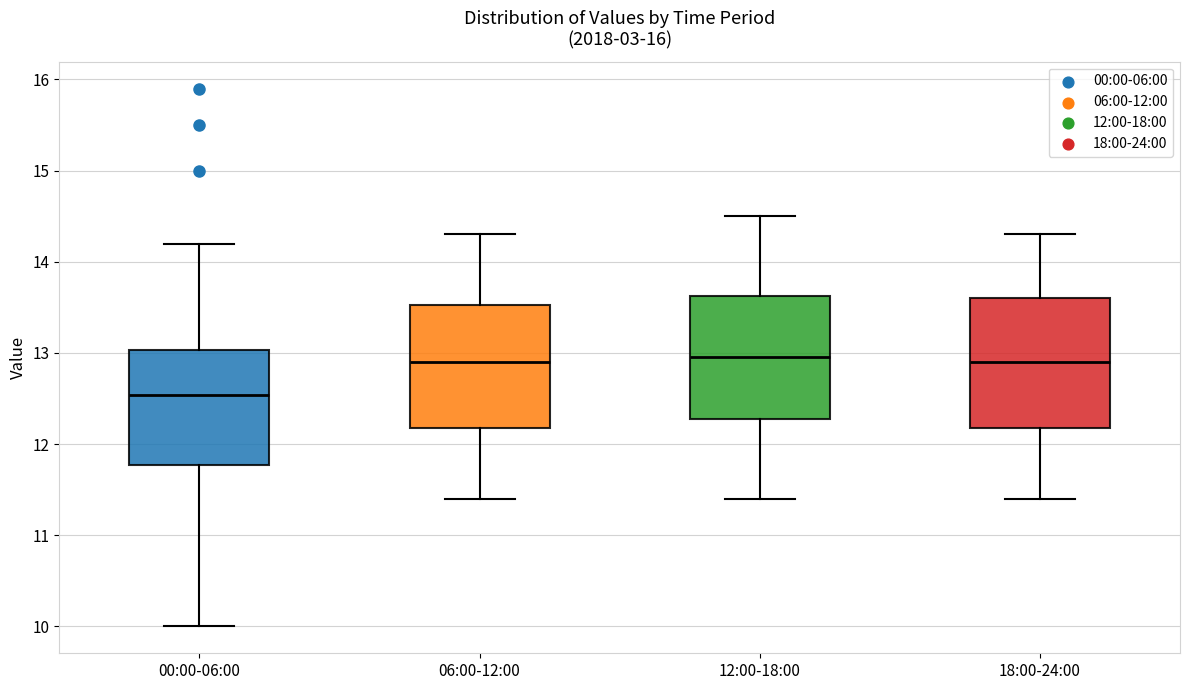

Reading left to right, read every box against the y-axis: the position of its median line, the range the box covers, and the ends of its whiskers. The values are not printed on the chart, so give them approximately, as read against the axis.

00:00-06:00: median 12.5, box 11.8 to 13.0, whiskers 10.0 to 14.2
06:00-12:00: median 12.9, box 12.2 to 13.5, whiskers 11.4 to 14.3
12:00-18:00: median 13.0, box 12.3 to 13.6, whiskers 11.4 to 14.5
18:00-24:00: median 12.9, box 12.2 to 13.6, whiskers 11.4 to 14.3